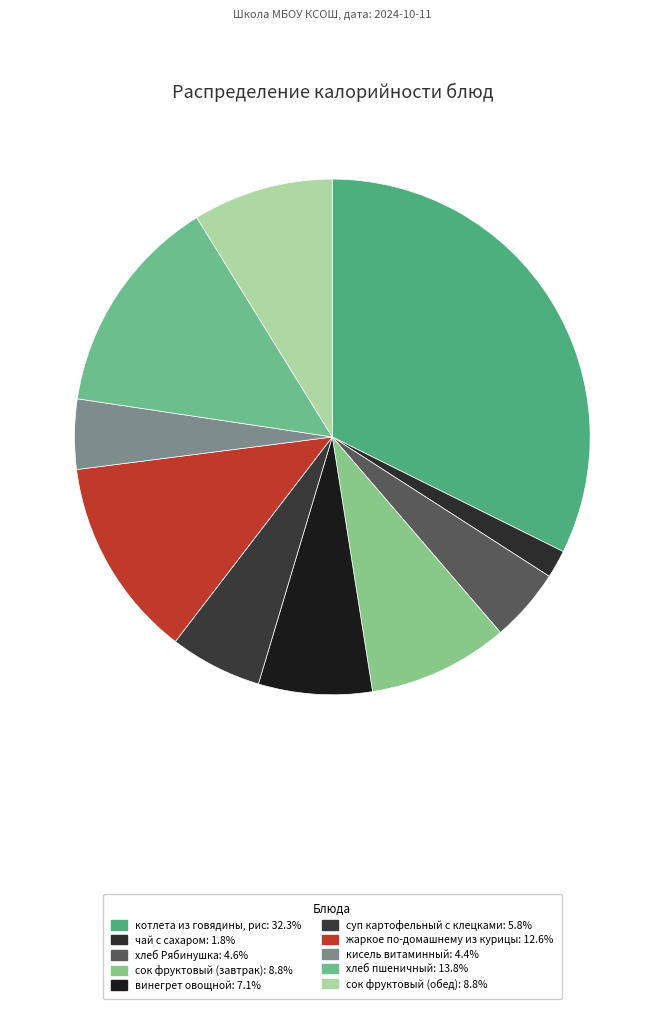

How many segments does this pie chart have?

10